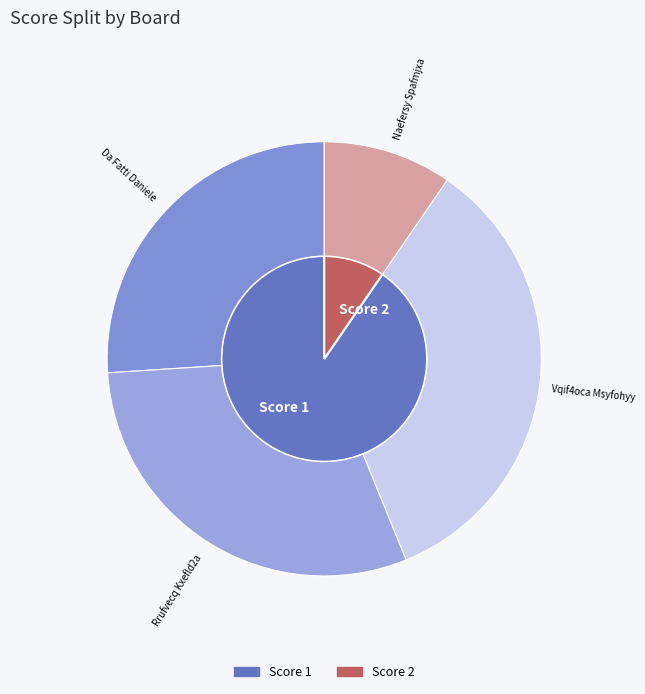

Is there a majority slice in this chart?

No